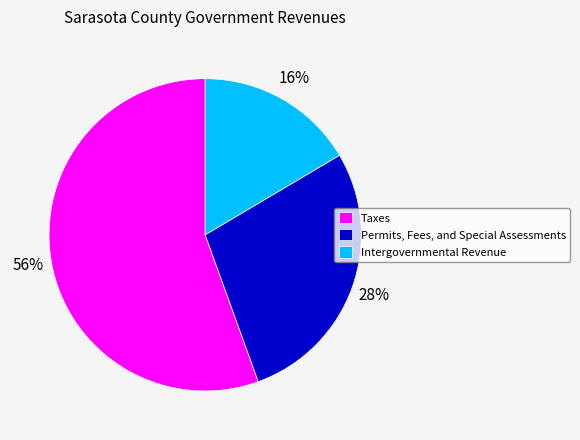

Count the number of slices in the pie.

3